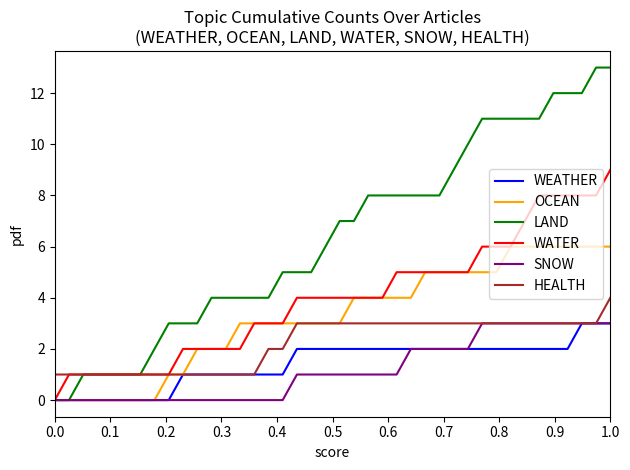

Which series has the largest total across all categories?

LAND